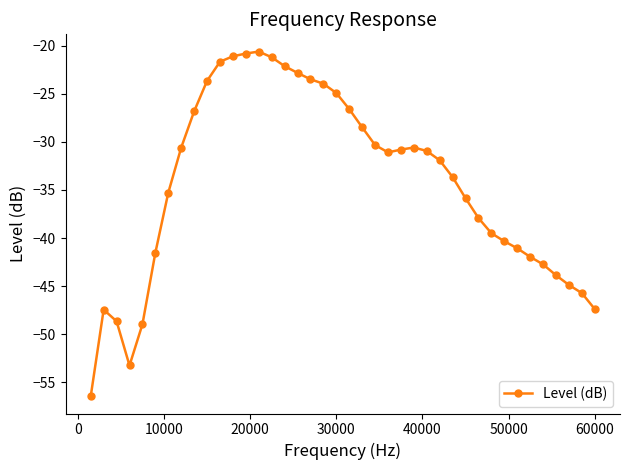

What is the sum of all values?

-1371.0